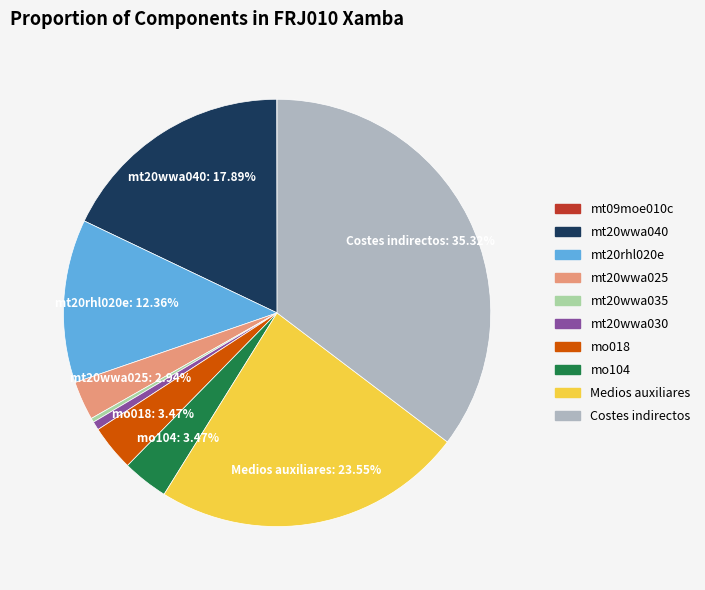

Is there any slice that represents more than half of the pie?

No